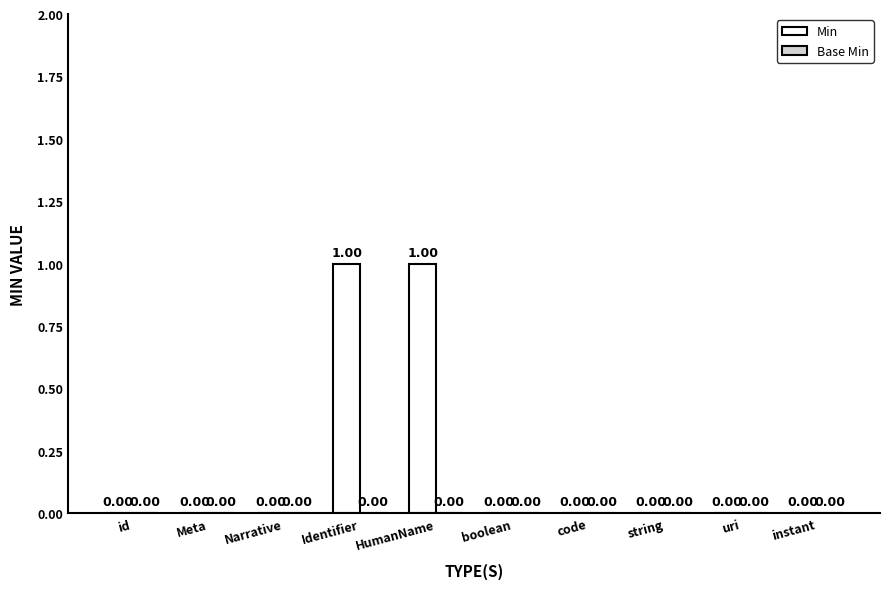

Which has a higher value, Identifier or string?

Identifier